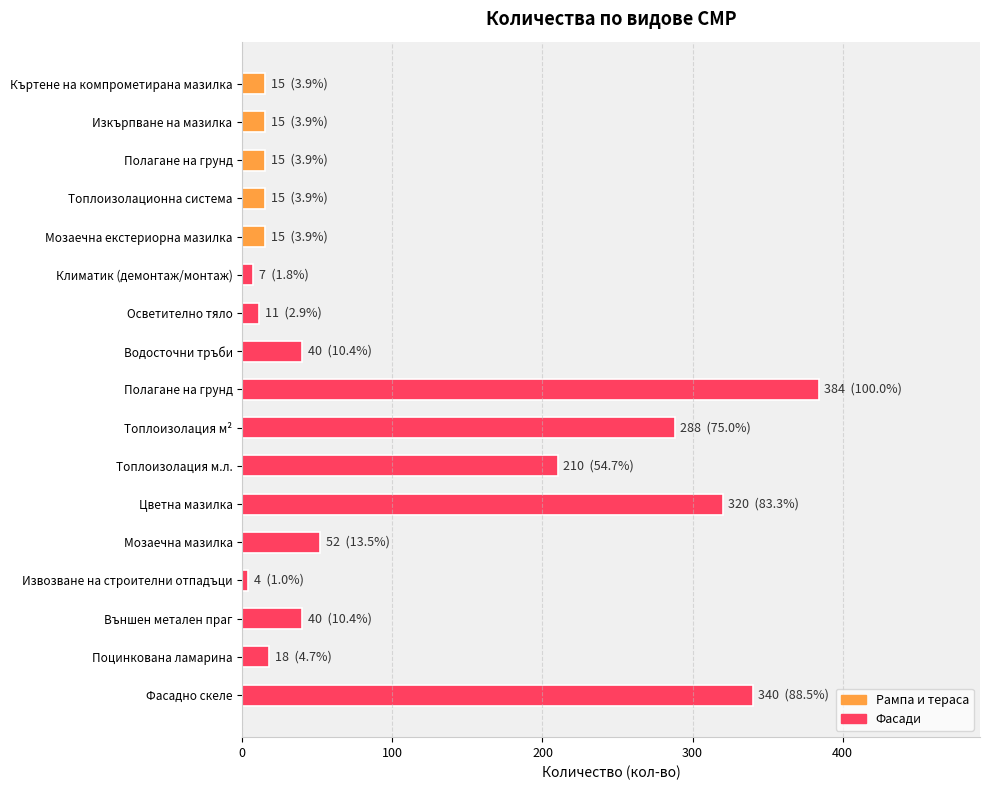

What is the sum of all values?

1789